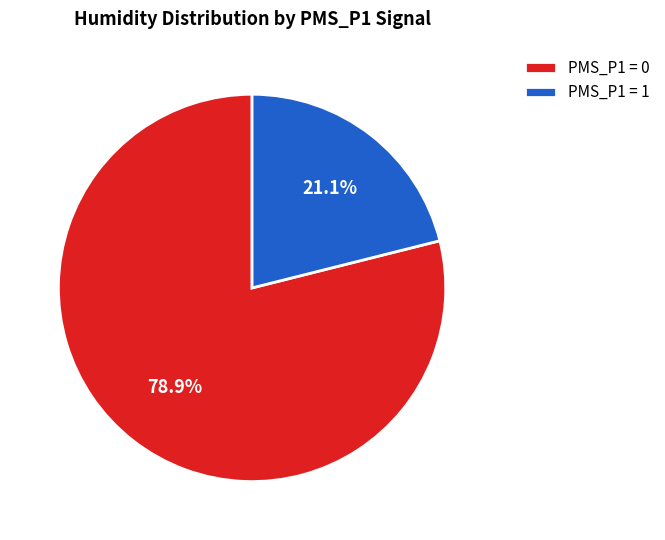

Which slice is the largest?

PMS_P1 = 0